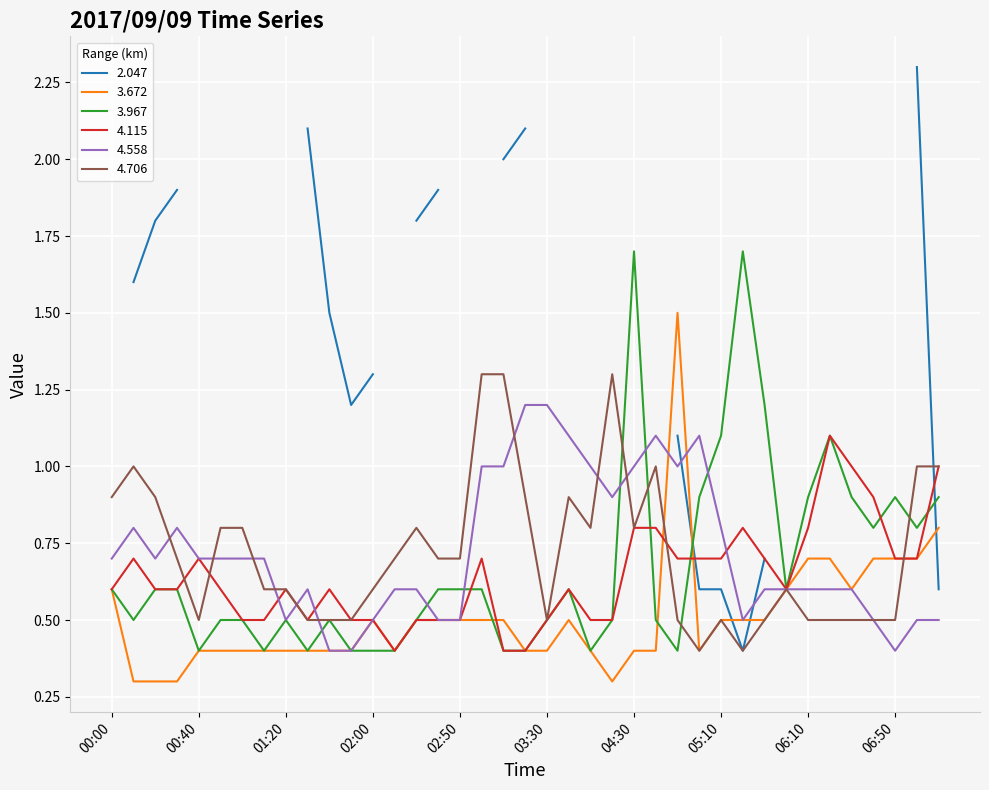

Is it true that 4.558 equals 0.7 at 00:40?

True